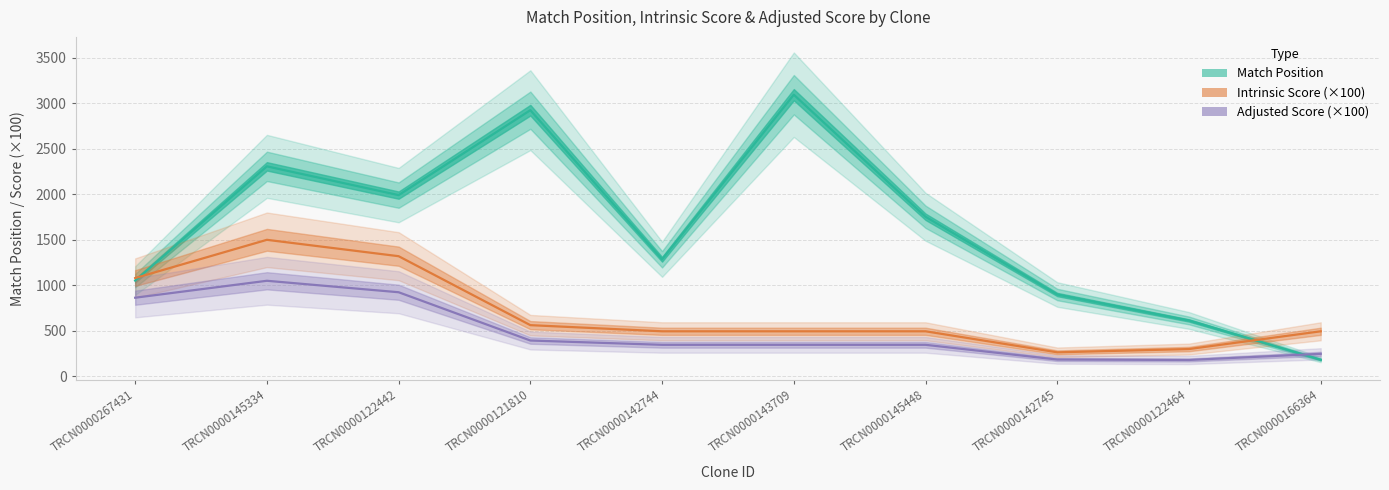

Rank the series by their maximum value, from lowest to highest.

Adjusted Score (×100), Intrinsic Score (×100), Match Position